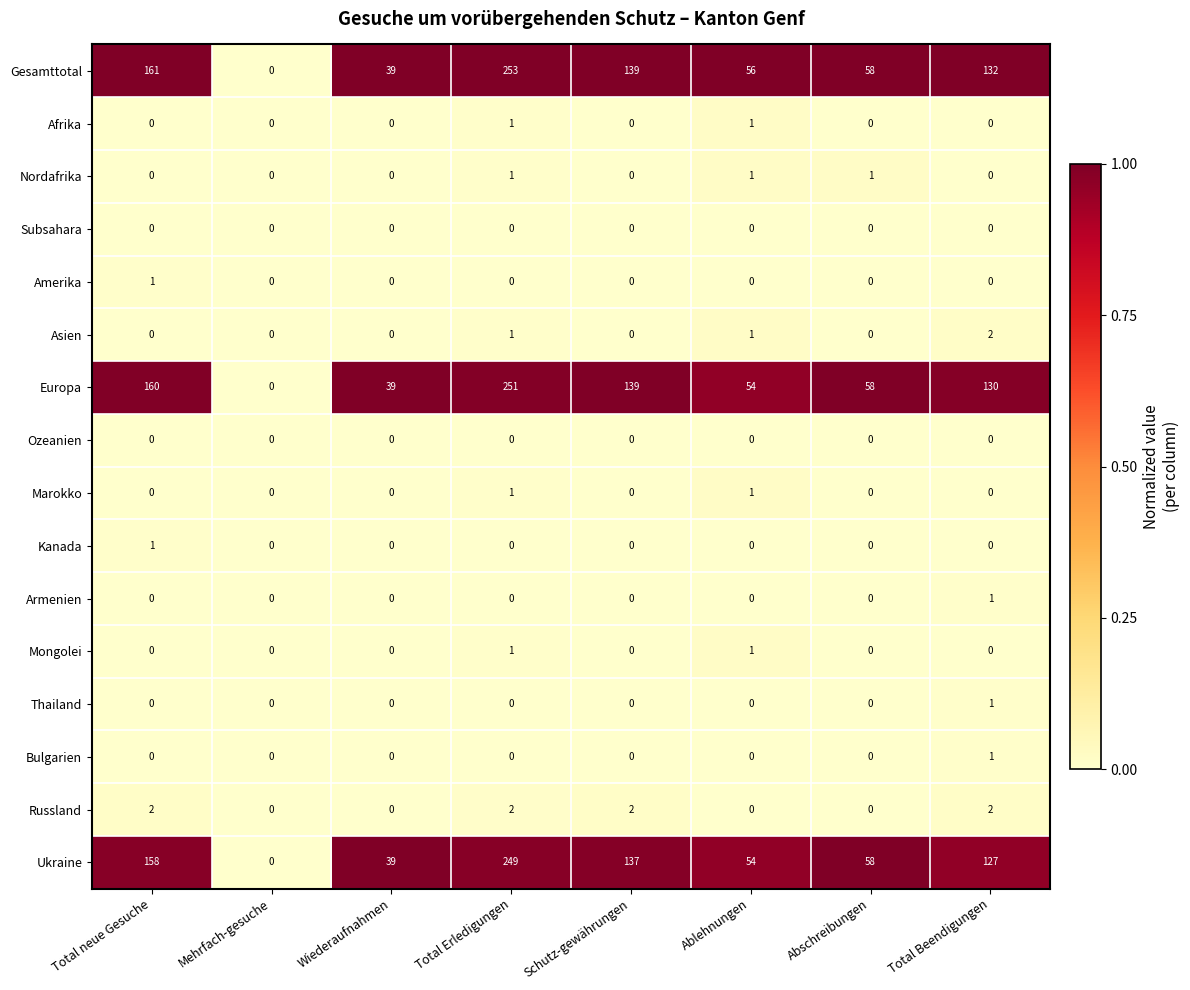

What is the difference between the highest and lowest values at Total Beendigungen?

132